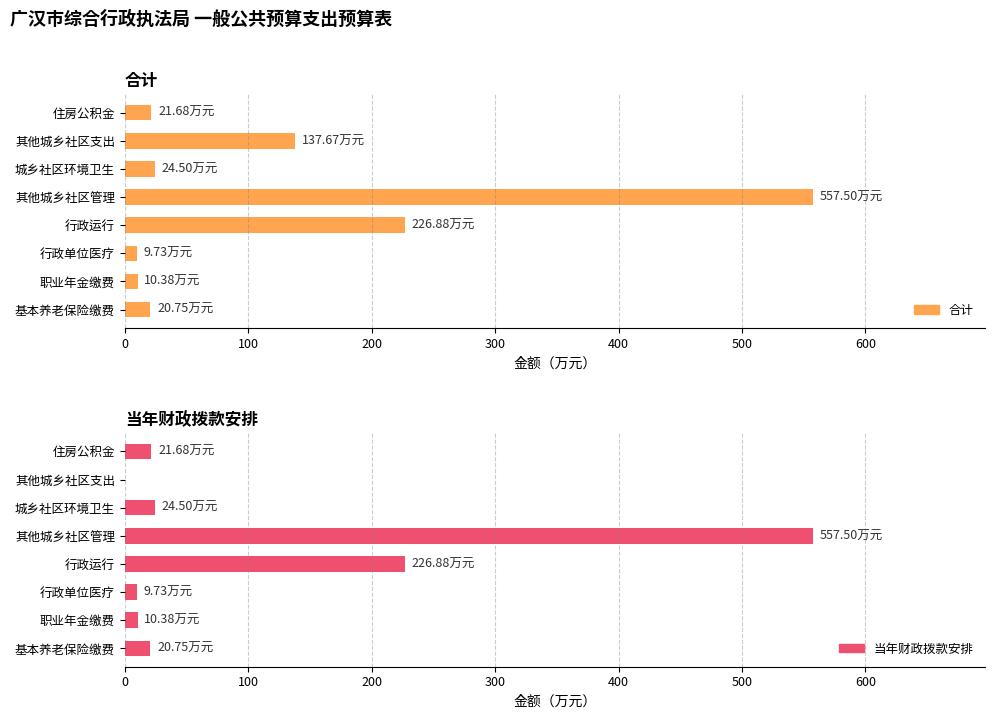

How many positive values does the 当年财政拨款安排 series have?

7